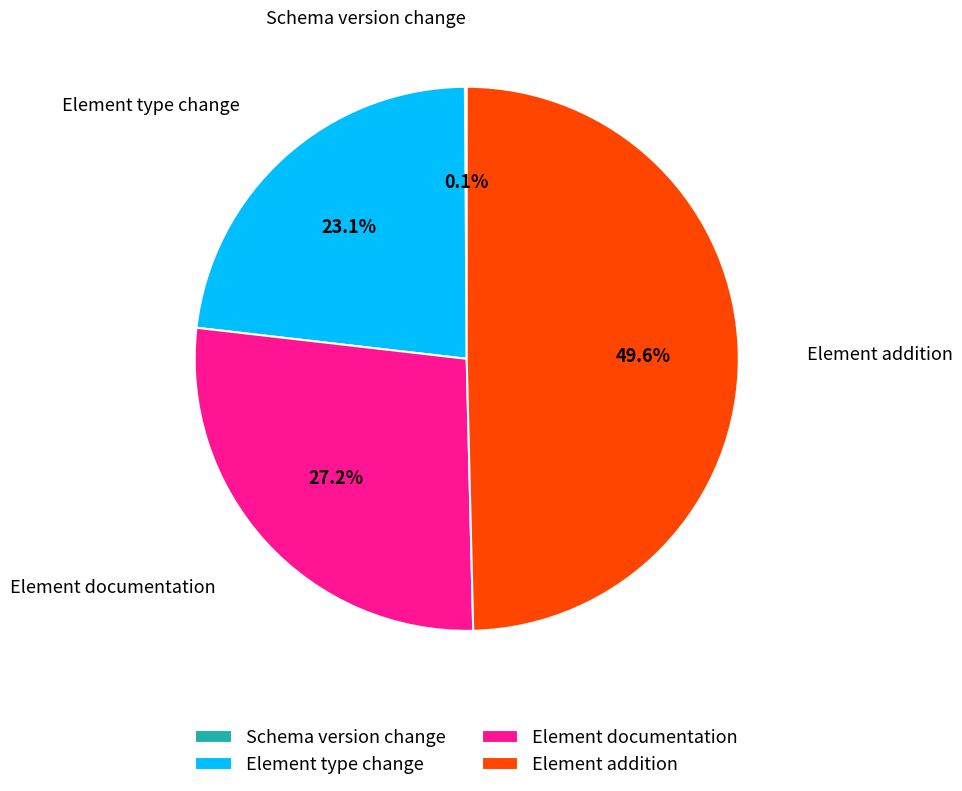

Between Element type change and Element addition, which is larger?

Element addition